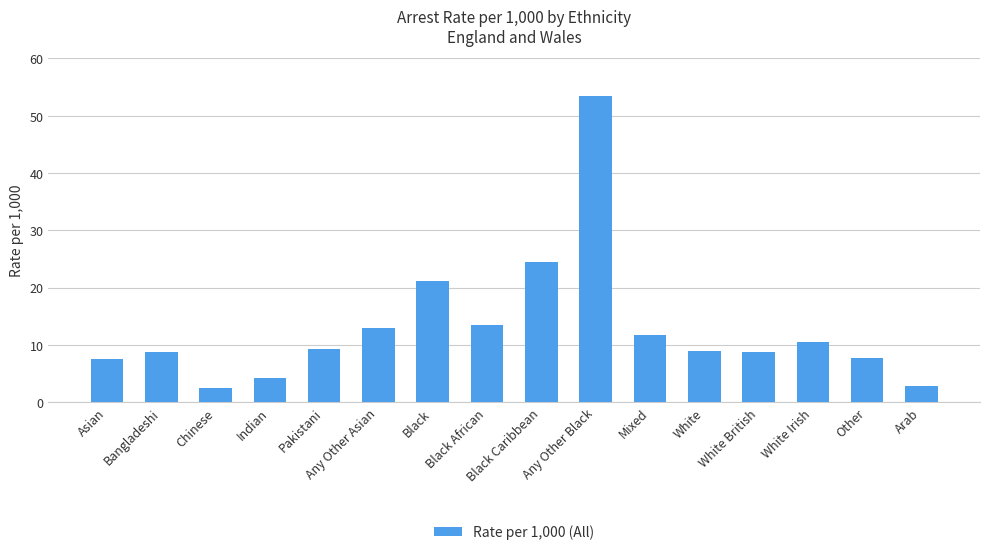

Between Black and Arab, which is larger?

Black